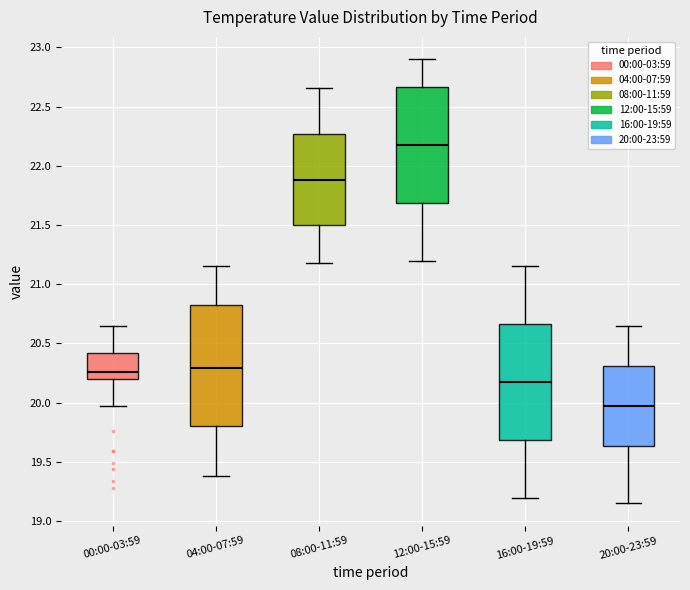

Where is the lower edge of the box for 12:00-15:59 on the y-axis? The values are not printed on the chart, so give them approximately, as read against the axis.

21.70